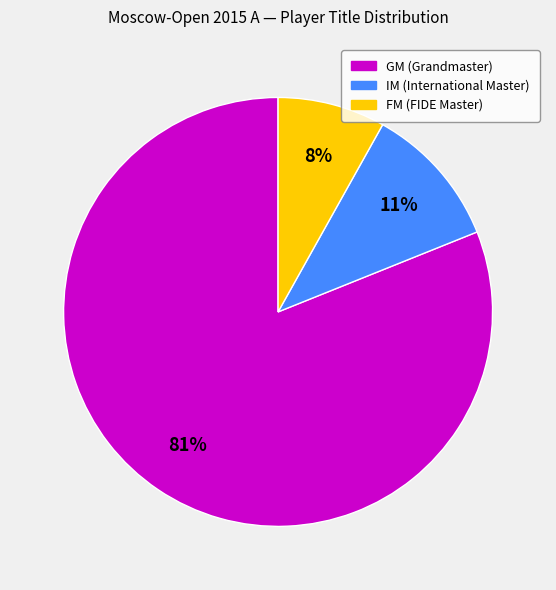

Between FM (FIDE Master) and GM (Grandmaster), which is larger?

GM (Grandmaster)